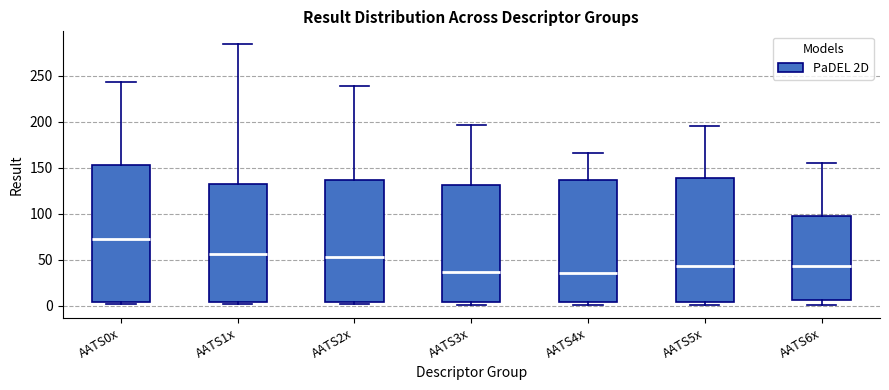

Reading left to right, read every box against the y-axis: the position of its median line, the range the box covers, and the ends of its whiskers. The values are not printed on the chart, so give them approximately, as read against the axis.

AATS0x: median 75, box 5 to 155, whiskers 0 to 245
AATS1x: median 55, box 5 to 130, whiskers 0 to 285
AATS2x: median 55, box 5 to 135, whiskers 0 to 240
AATS3x: median 35, box 5 to 130, whiskers 0 to 195
AATS4x: median 35, box 5 to 135, whiskers 0 to 165
AATS5x: median 45, box 5 to 140, whiskers 0 to 195
AATS6x: median 45, box 5 to 100, whiskers 0 to 155